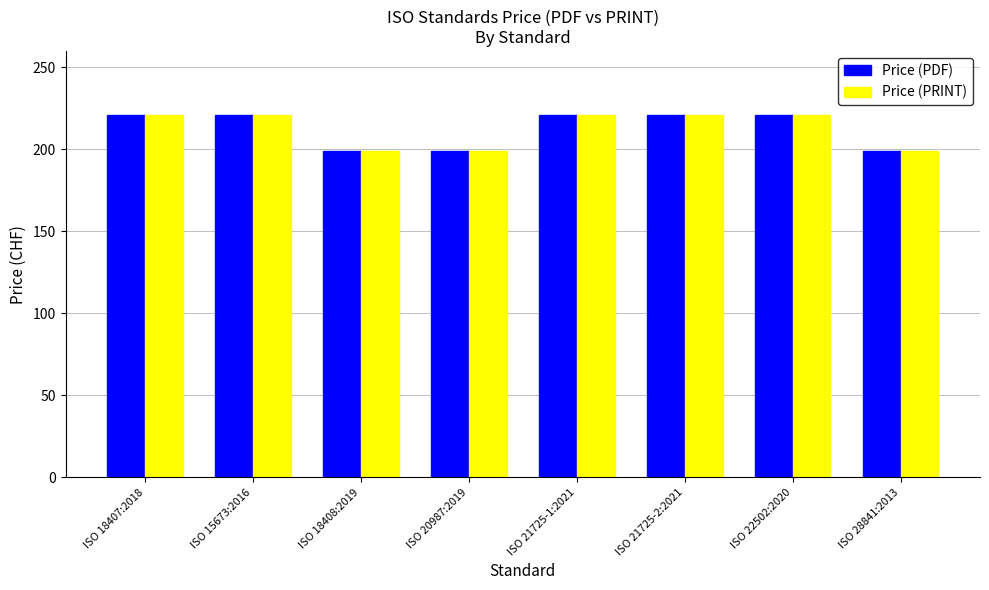

The Price (PRINT) series shows 221 at ISO 21725-1:2021. True or false?

True